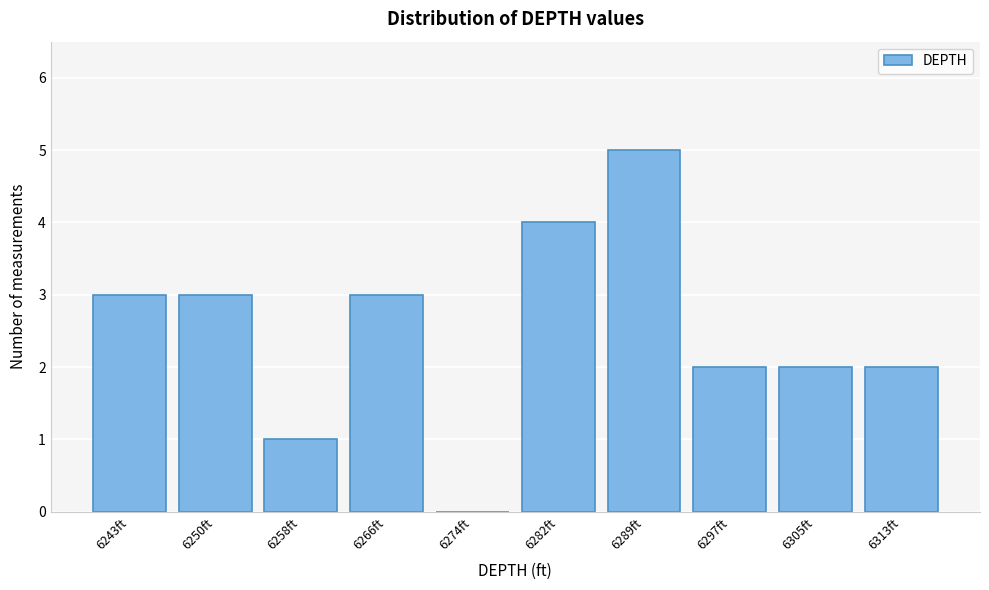

Reading left to right, extract all data points from this chart.

6243ft=3	6250ft=3	6258ft=1	6266ft=3	6274ft=0	6282ft=4	6289ft=5	6297ft=2	6305ft=2	6313ft=2